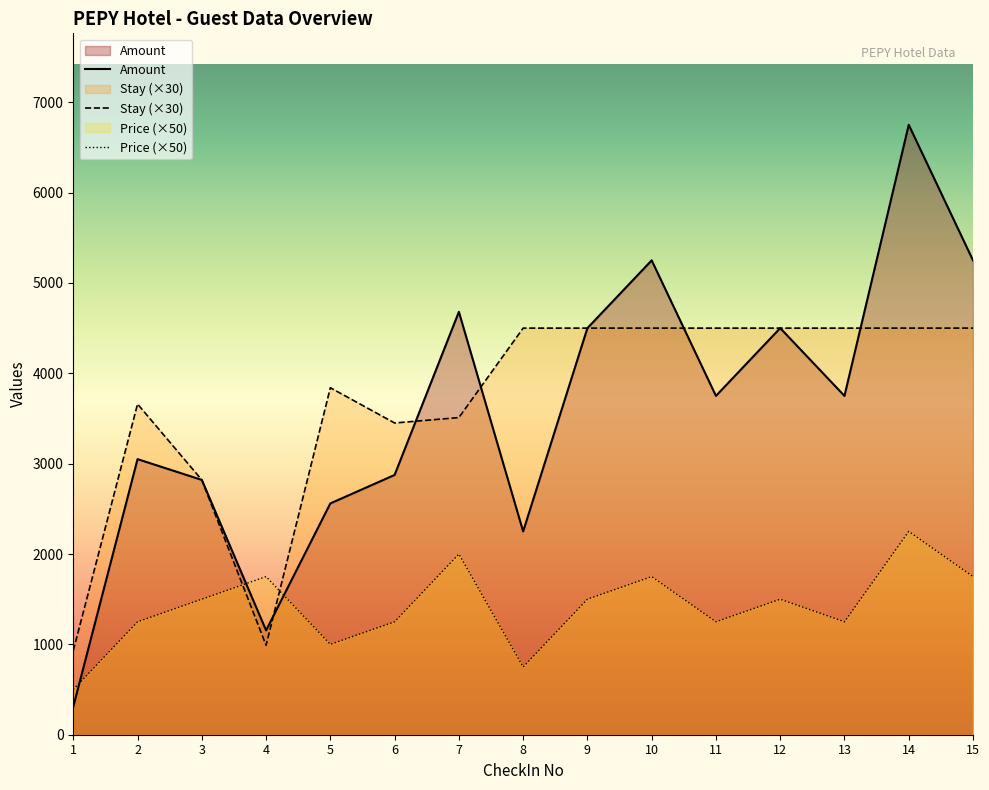

How many lines are shown in the chart?

3